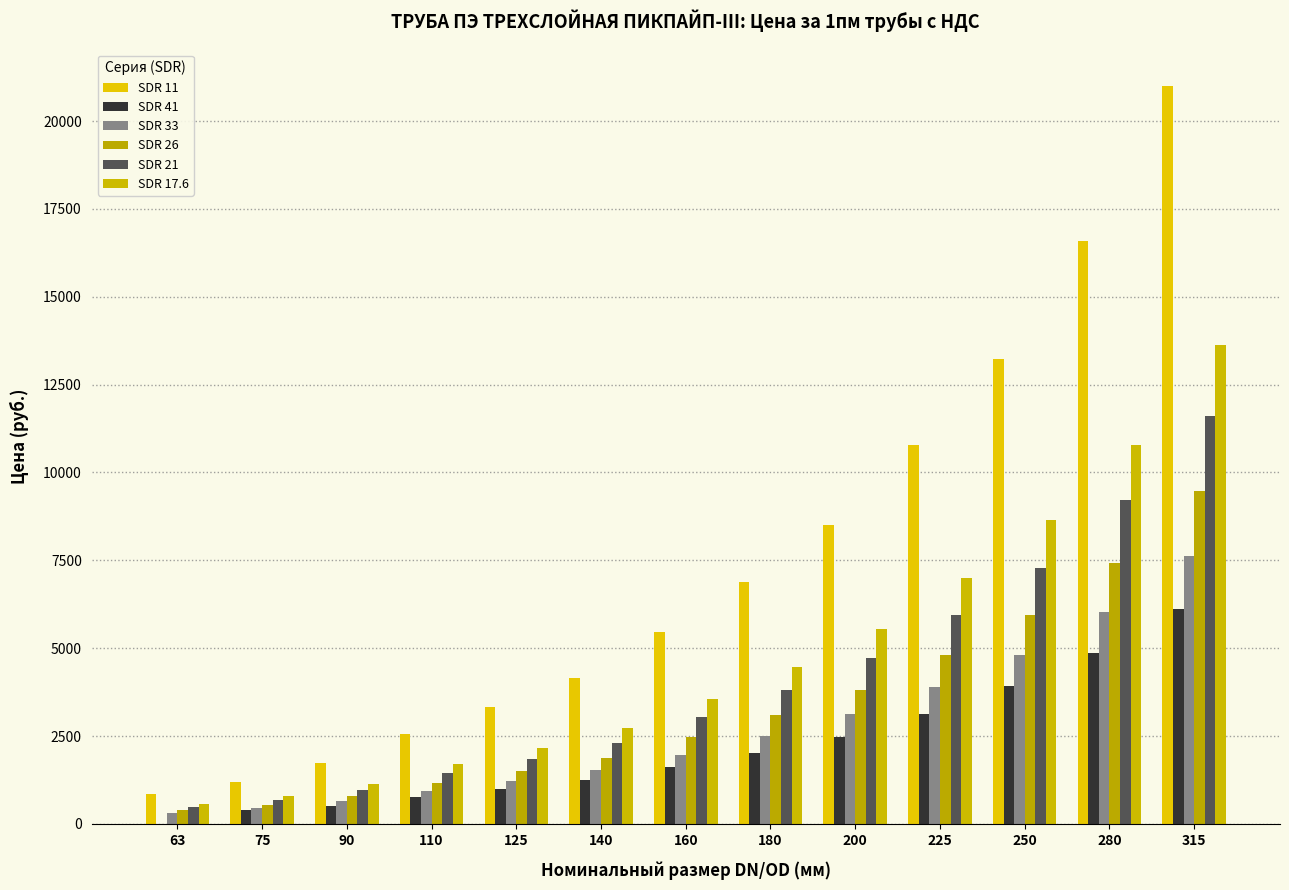

How many data points does each series have?

13